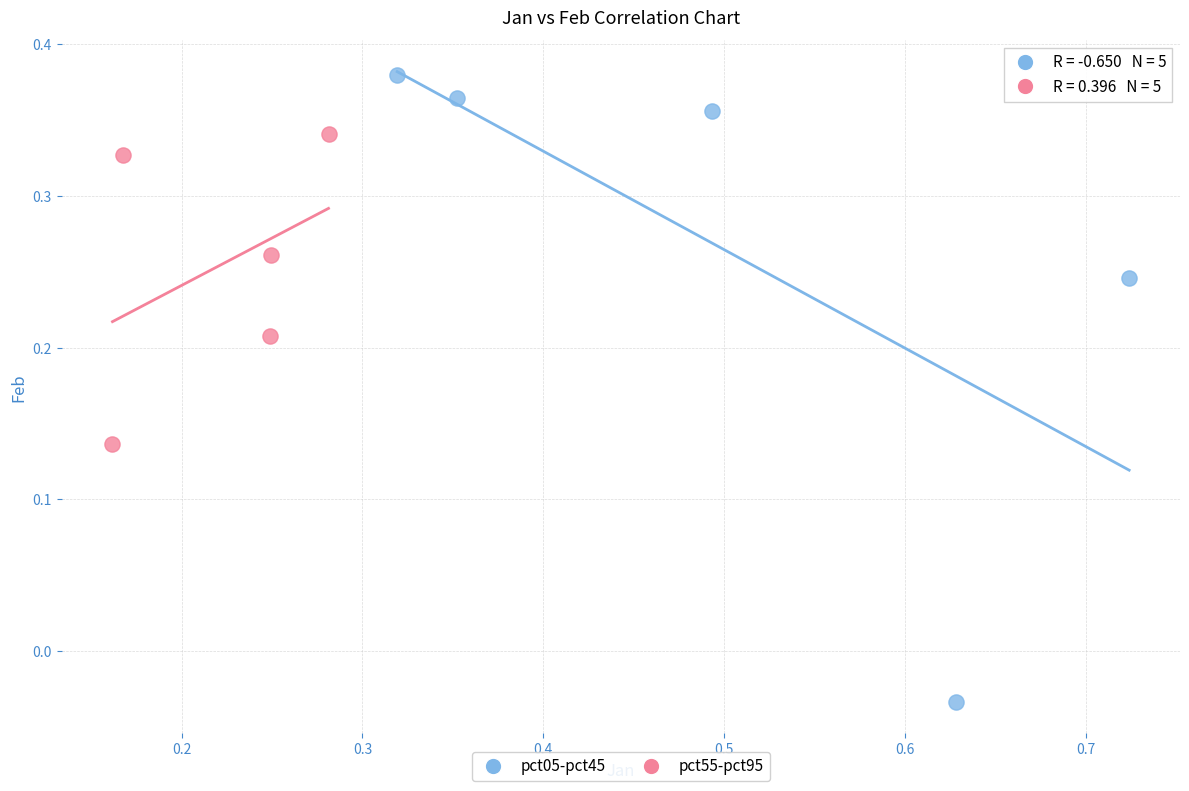

Which series has the largest Y range (max minus min)?

pct05-pct45